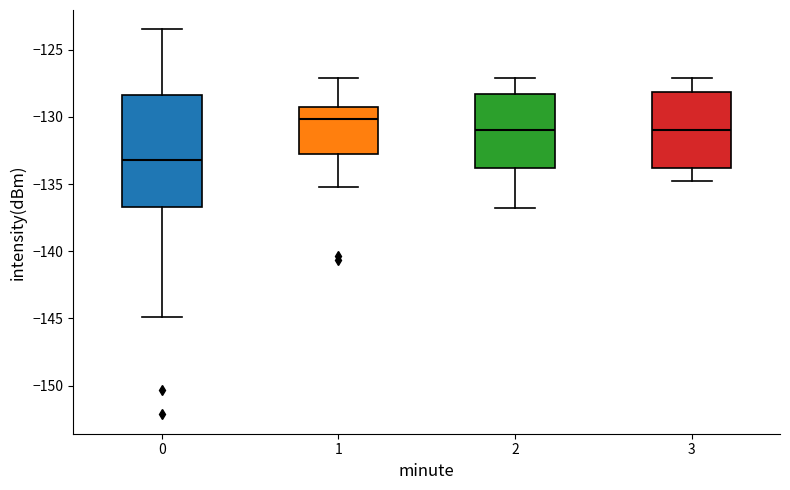

Reading left to right, read every box against the y-axis: the position of its median line, the range the box covers, and the ends of its whiskers. The values are not printed on the chart, so give them approximately, as read against the axis.

0: median -133.0, box -136.5 to -128.5, whiskers -145.0 to -123.5
1: median -130.0, box -132.5 to -129.0, whiskers -135.0 to -127.0
2: median -131.0, box -134.0 to -128.5, whiskers -137.0 to -127.0
3: median -131.0, box -134.0 to -128.0, whiskers -135.0 to -127.0